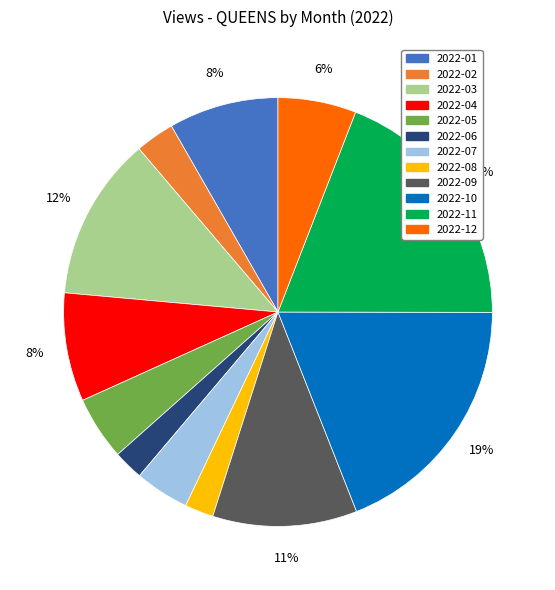

Is it true that 2022-10 is 10% of the pie?

False